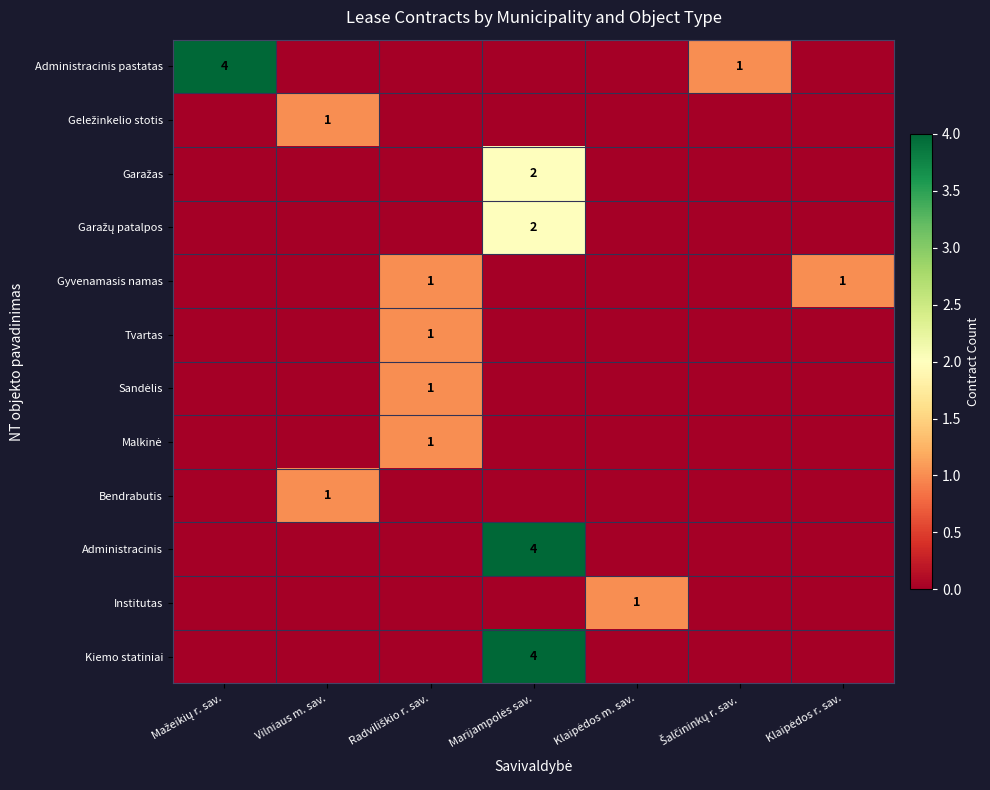

At which category is the sum across all series the highest?

Marijampolės sav.